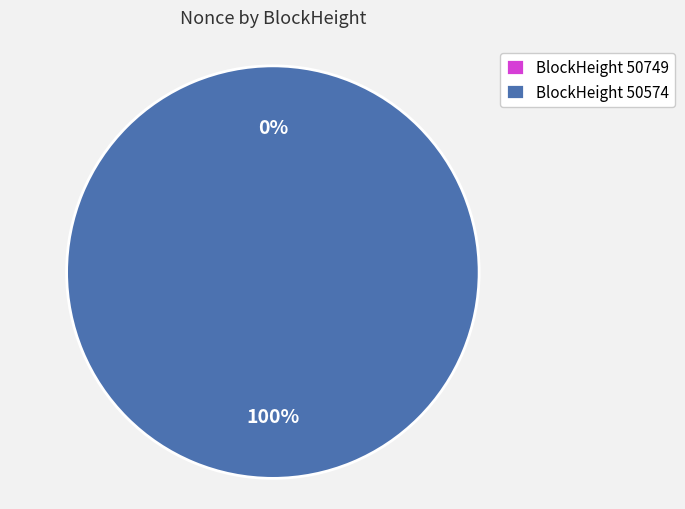

Is 50574 the majority of the pie?

Yes